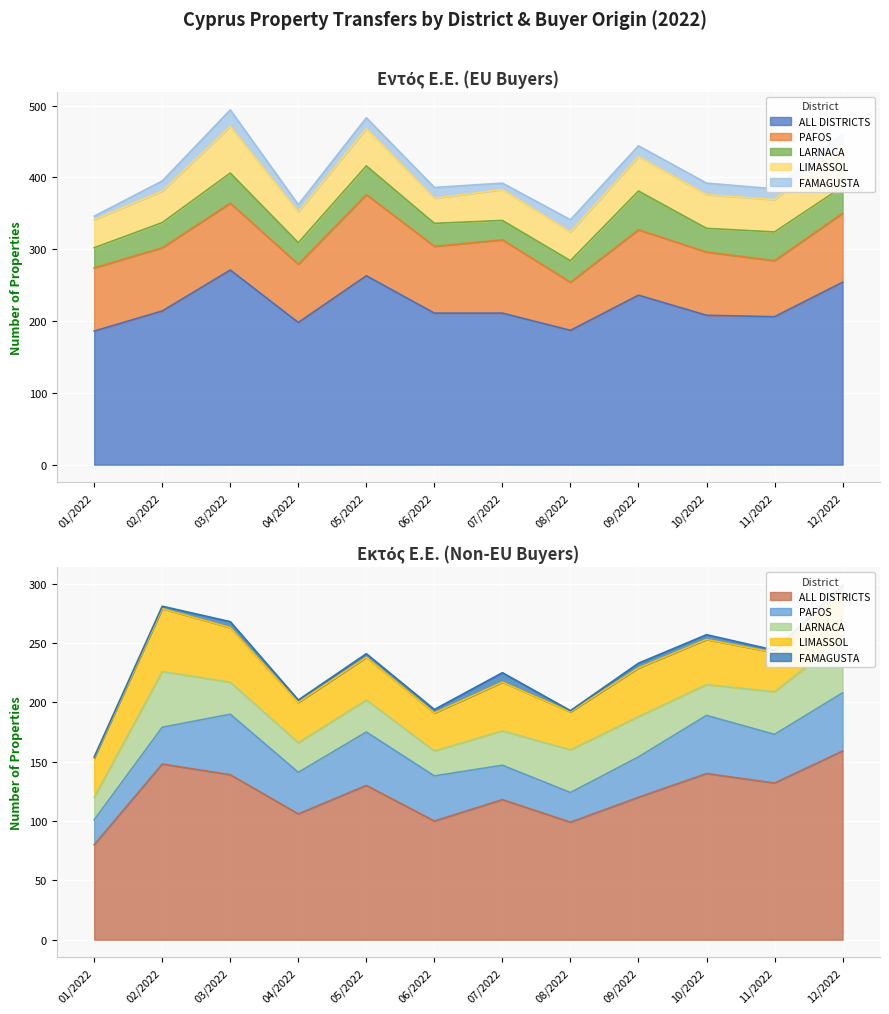

What is the highest value of the ALL DISTRICTS series?

271